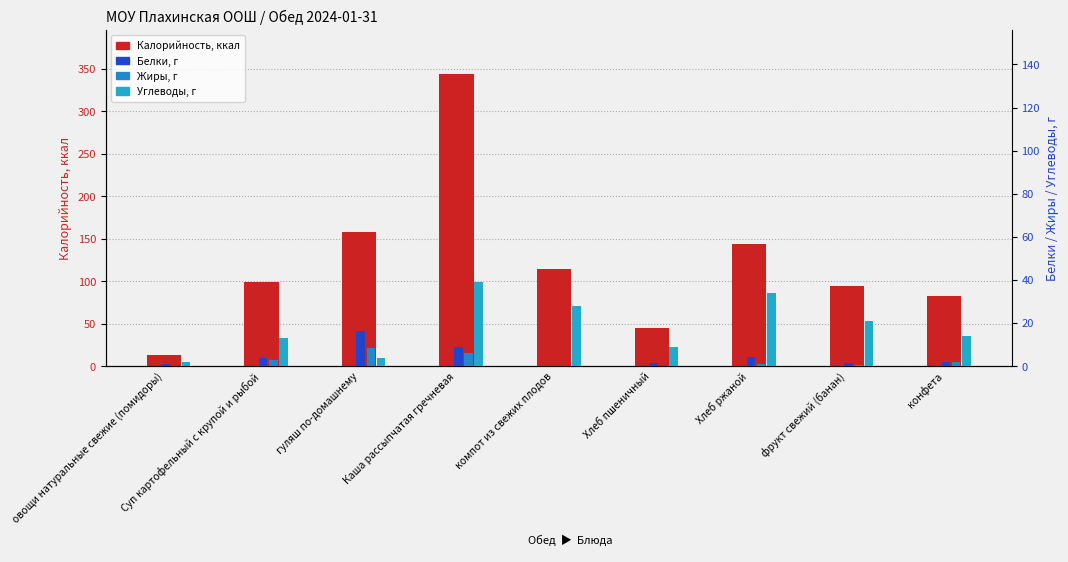

Rank the series at фрукт свежий (банан) from highest to lowest value.

Калорийность, Углеводы, г, Белки, г, Жиры, г